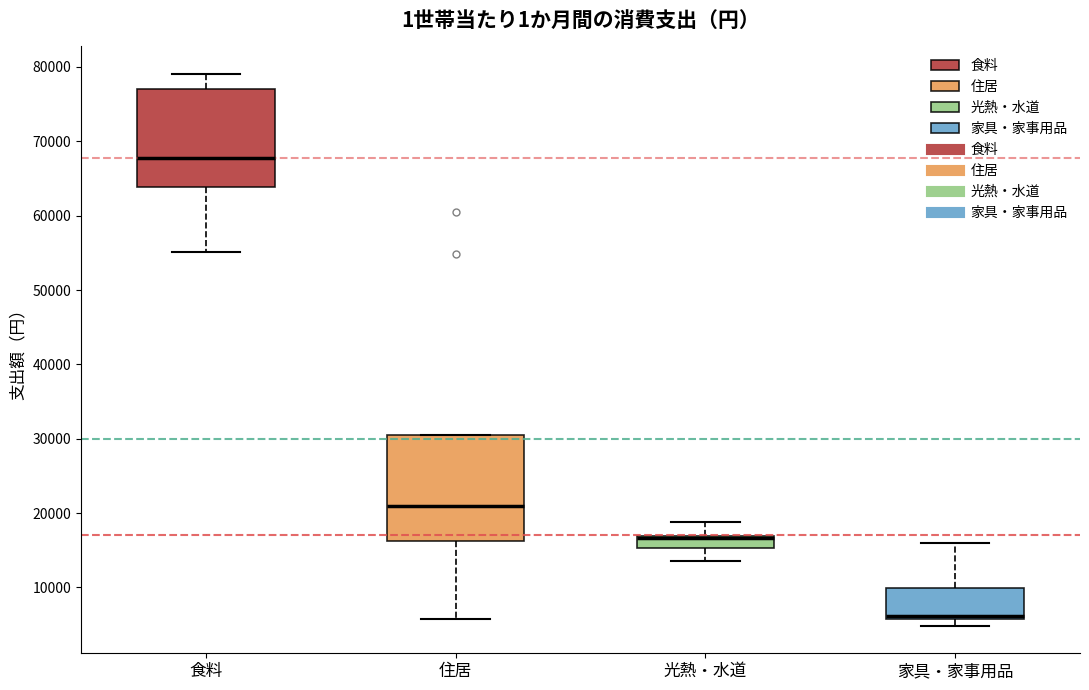

Reading left to right, transcribe this box plot: for each box, give where its median line is, the range the box spans, and where its two whiskers end, as read against the y-axis. The values are not printed on the chart, so give them approximately, as read against the axis.

食料: median 68000, box 64000 to 77000, whiskers 55000 to 79000
住居: median 21000, box 16000 to 30000, whiskers 6000 to 30000
光熱・水道: median 17000 (drawn on the box's upper edge), box 15000 to 17000, whiskers 14000 to 19000
家具・家事用品: median 6000 (just above the box's lower edge), box 6000 to 10000, whiskers 5000 to 16000